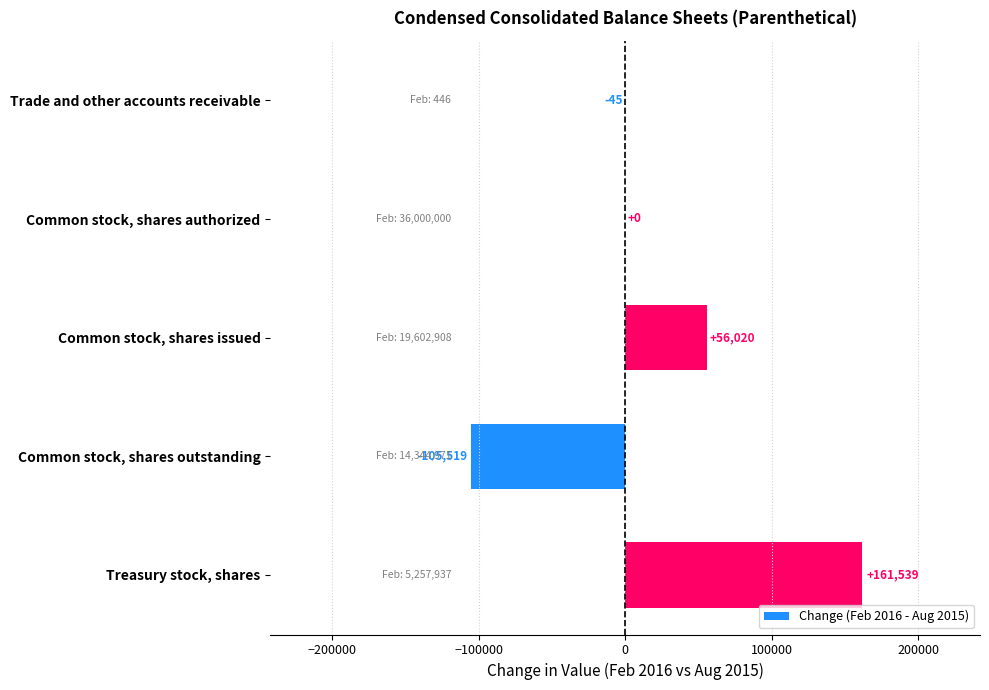

Read the value at Common stock, shares issued, to the nearest 50.

56000